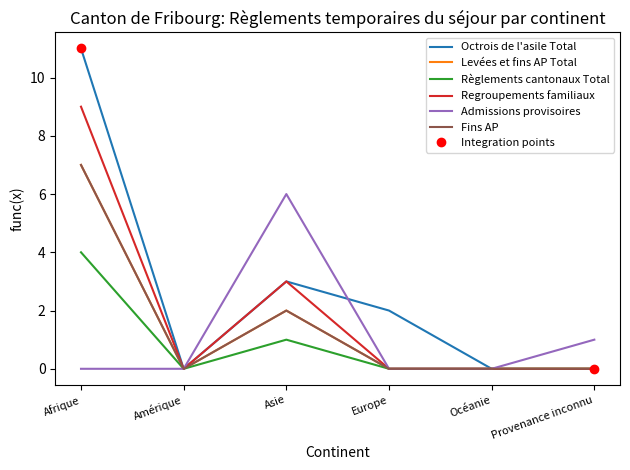

What is the maximum value for Fins AP?

7